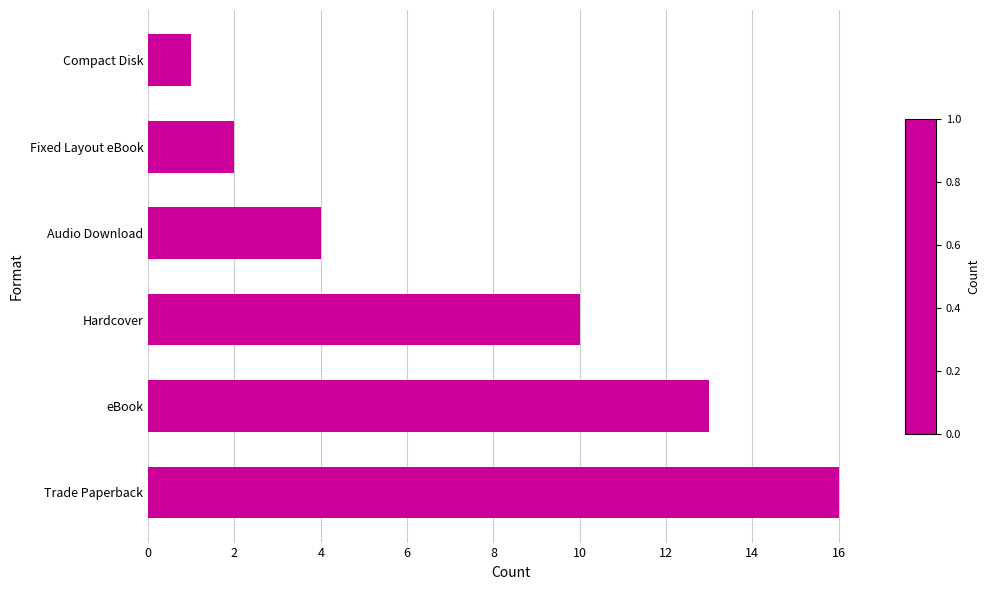

Reading bottom to top, list all the values displayed in this chart.

Trade Paperback=16	eBook=13	Hardcover=10	Audio Download=4	Fixed Layout eBook=2	Compact Disk=1